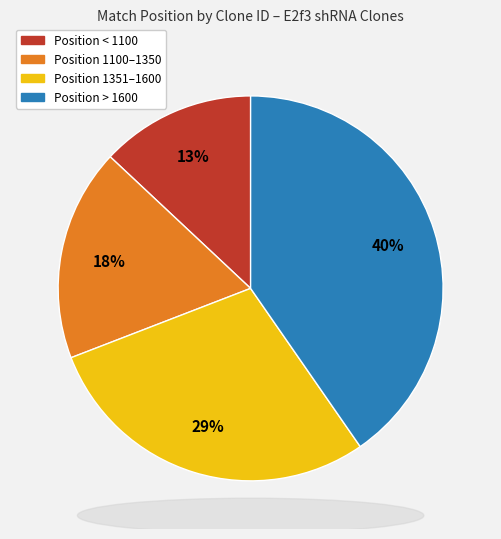

Does any single category account for the majority?

No